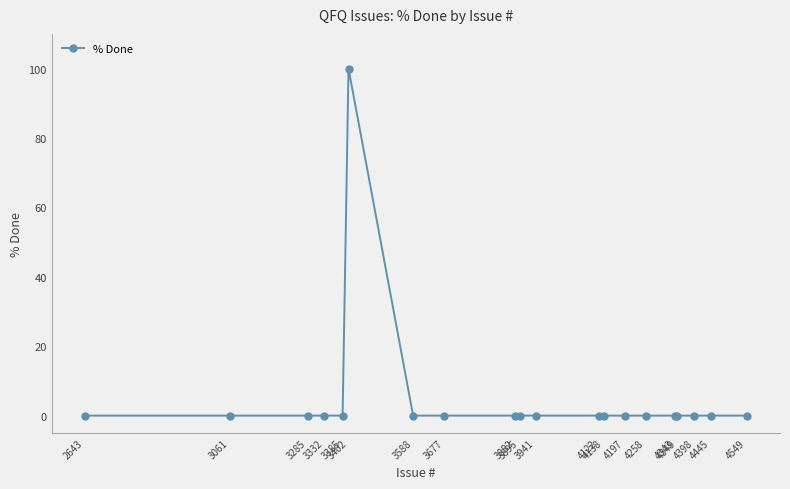

What is the difference between the maximum and minimum values?

100